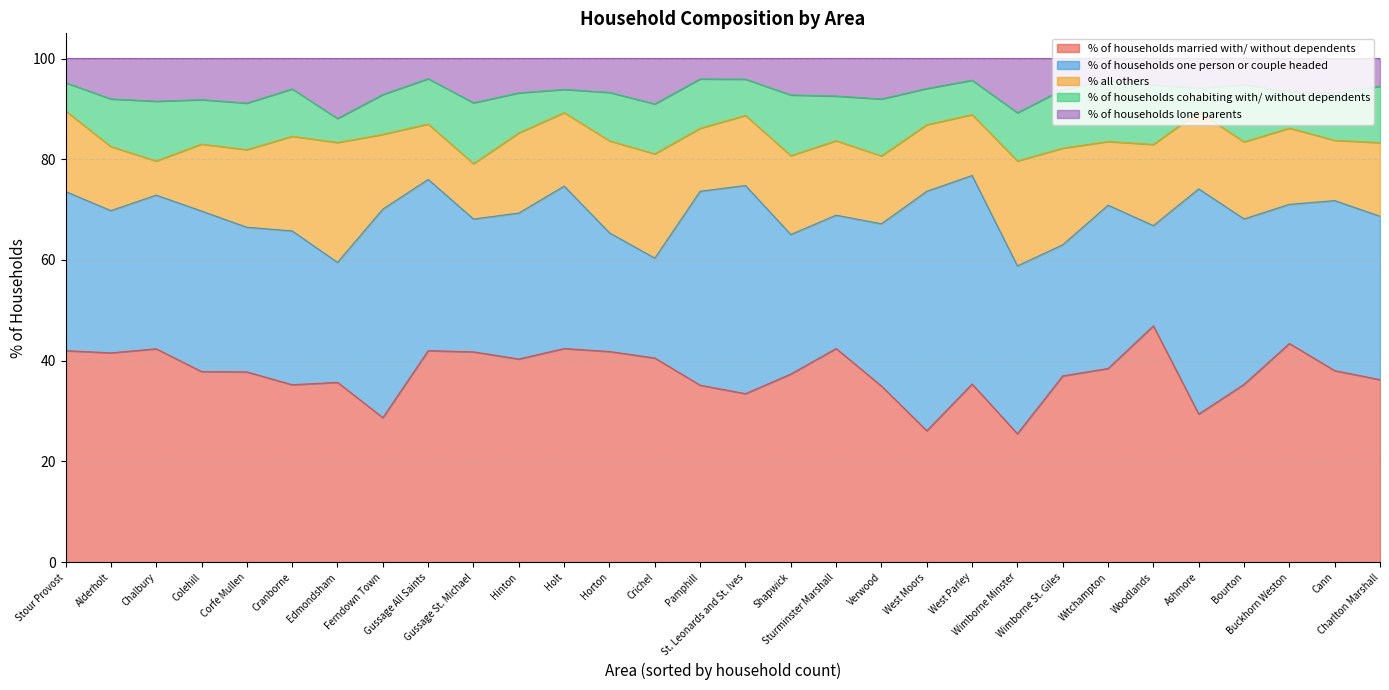

At which category does % of households lone parents reach its first local valley?

Colehill